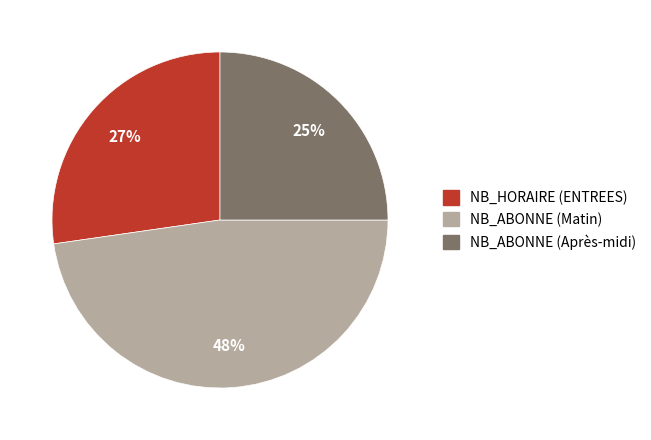

What is the largest slice in the pie chart?

NB_ABONNE (Matin)